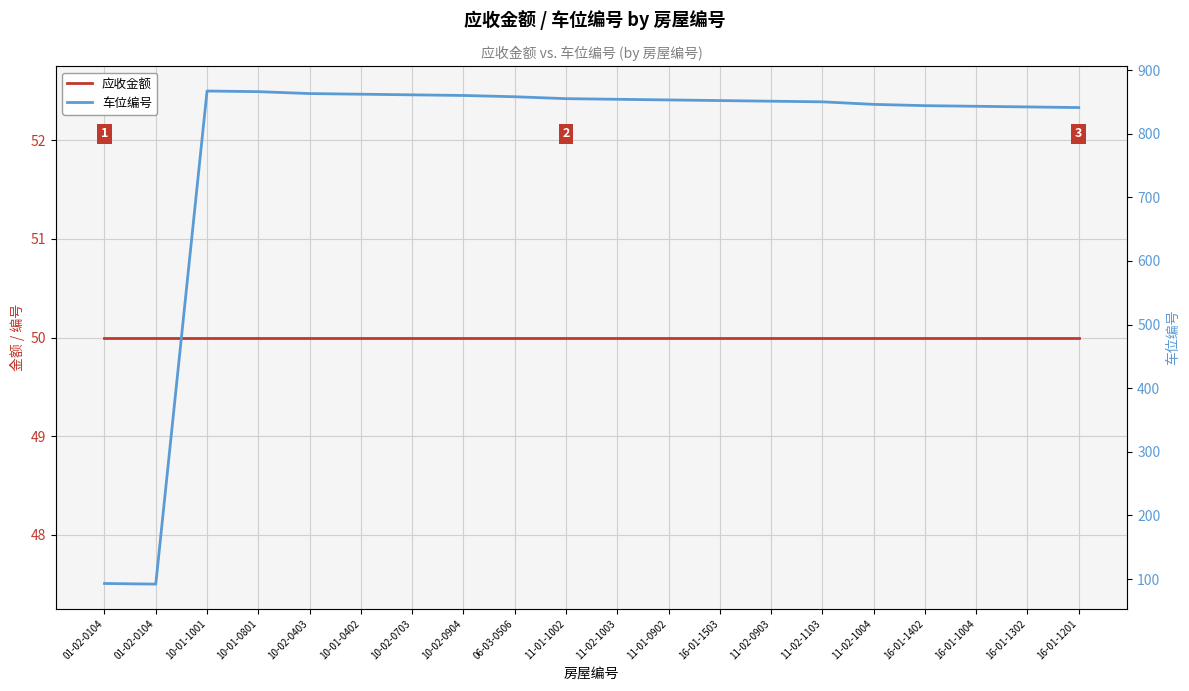

What is the maximum value for 应收金额?

50